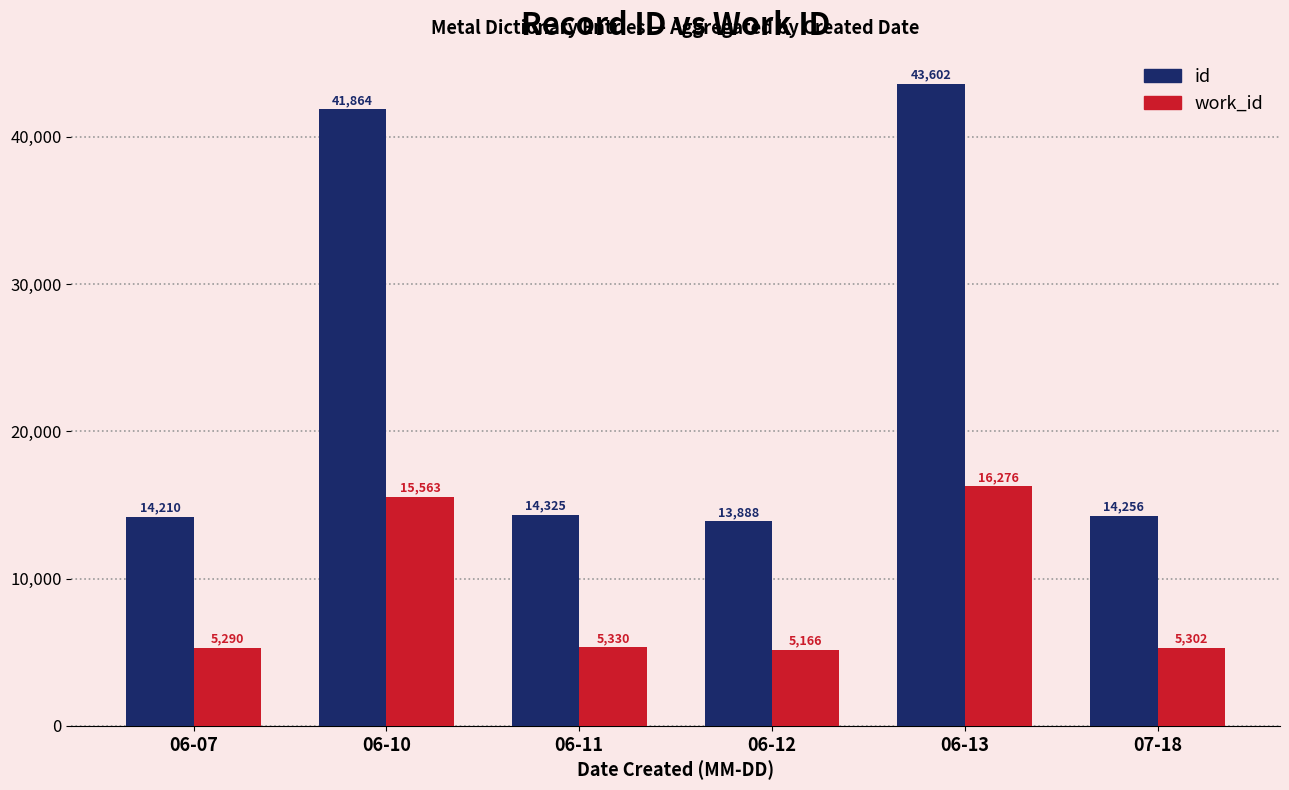

What is the value of the id bar at the 6th from the left?

14256